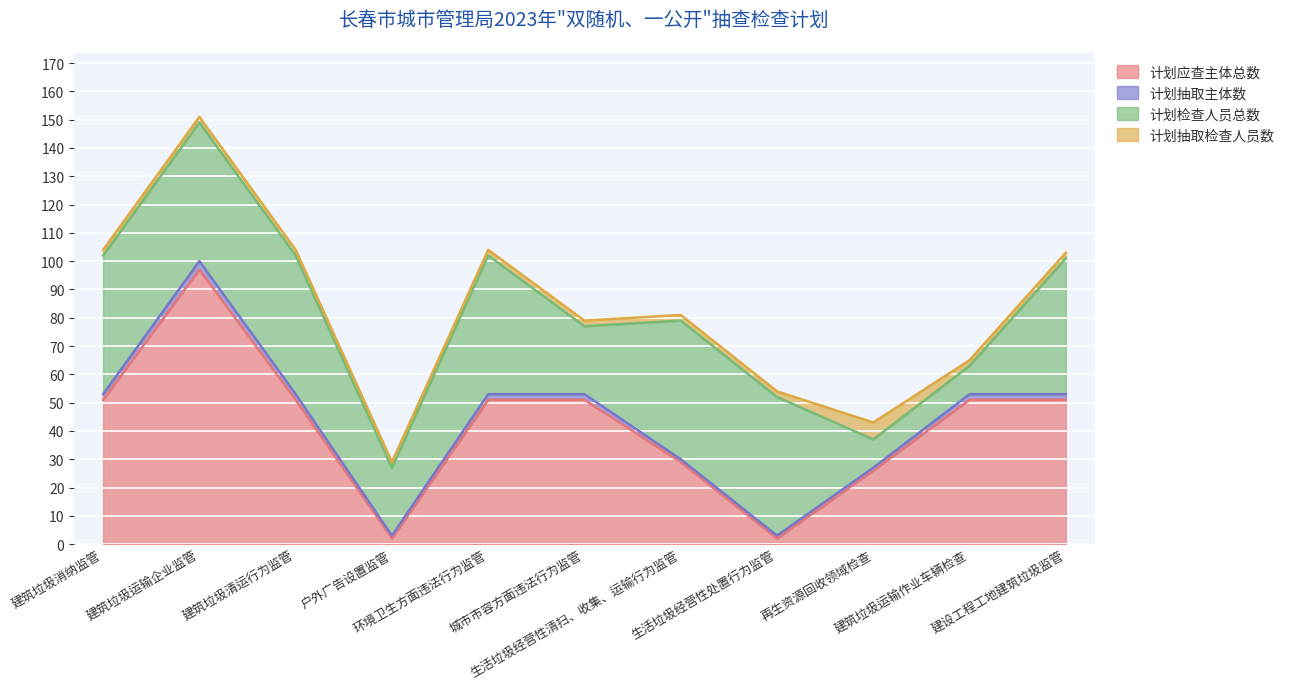

At which category does the chart reach its peak across all series?

建筑垃圾运输企业监管